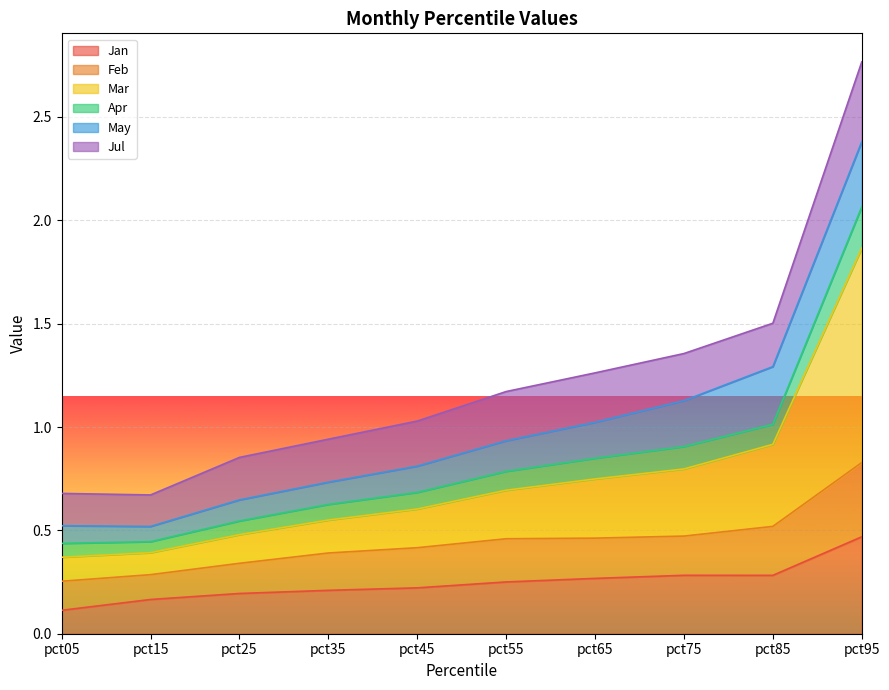

How many categories are shown in the chart?

10